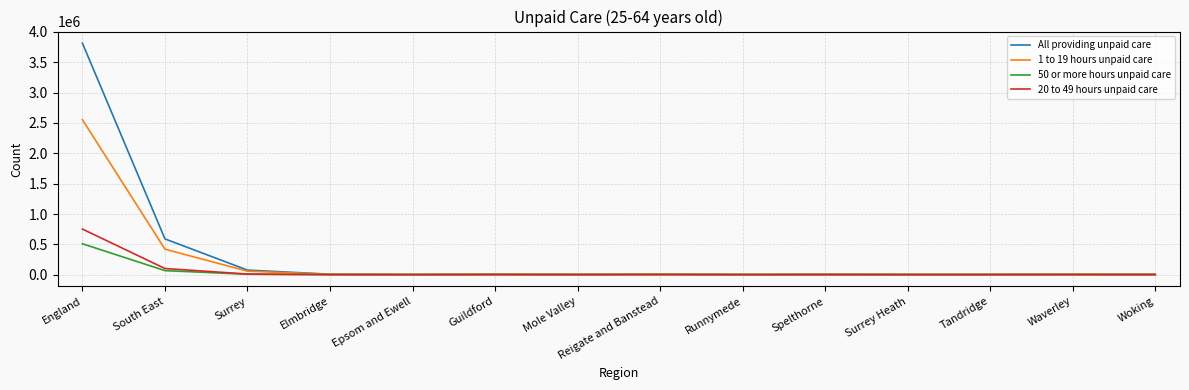

Which series has the largest range (max minus min)?

All providing unpaid care